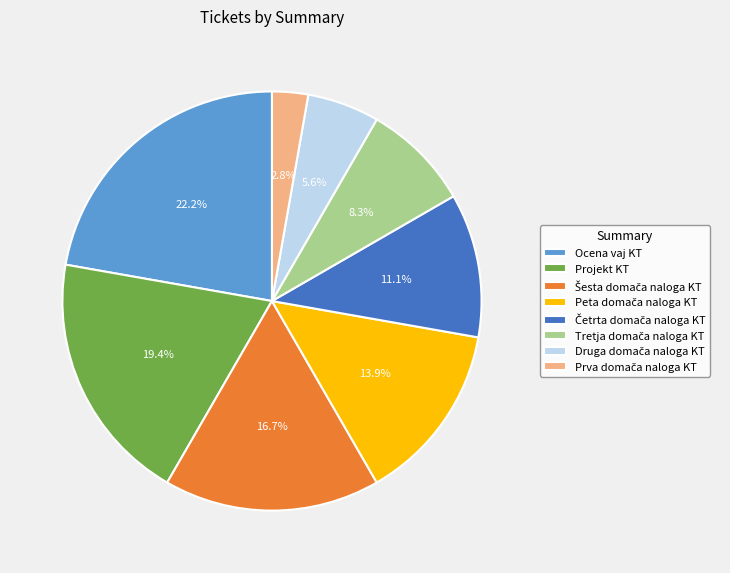

Is there any slice that represents more than half of the pie?

No